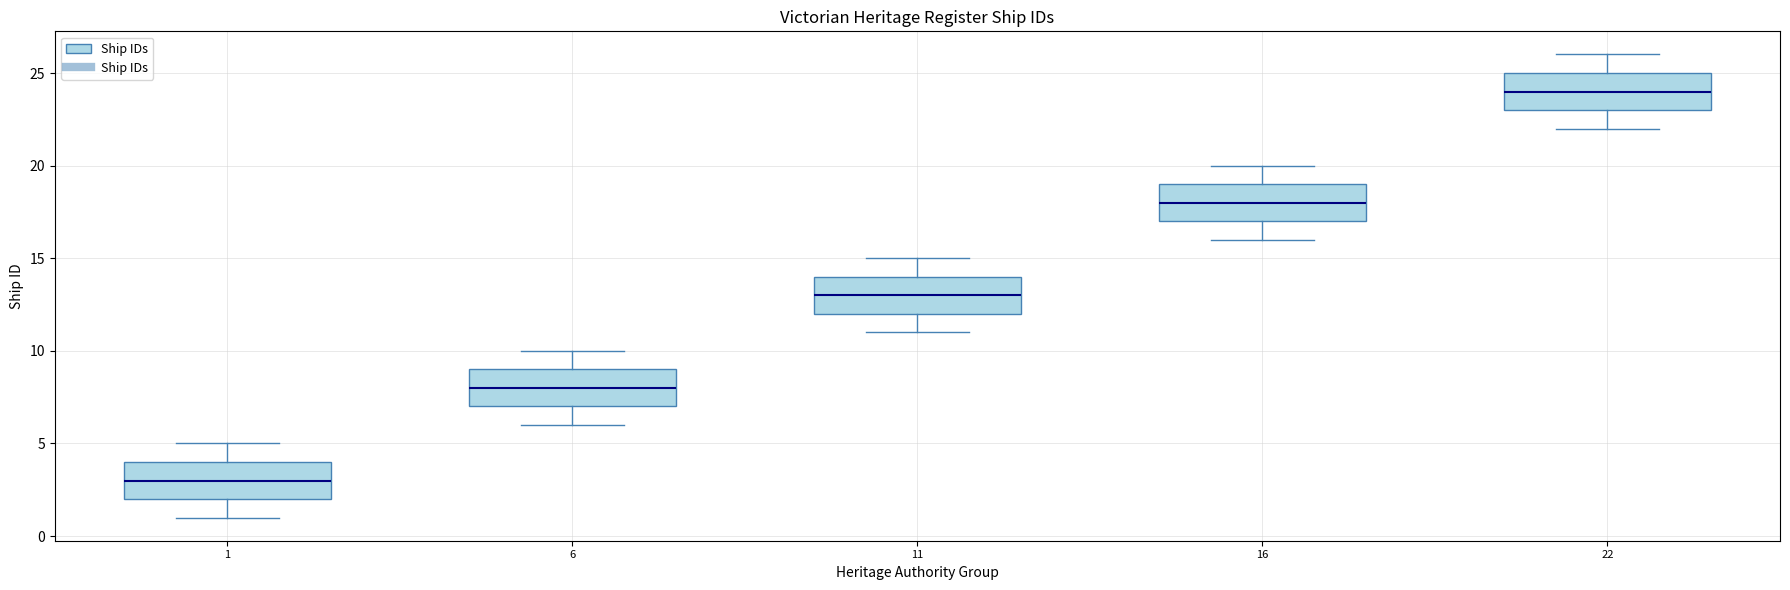

Reading left to right, transcribe this box plot: for each box, give where its median line is, the range the box spans, and where its two whiskers end, as read against the y-axis. The values are not printed on the chart, so give them approximately, as read against the axis.

1: median 3, box 2 to 4, whiskers 1 to 5
6: median 8, box 7 to 9, whiskers 6 to 10
11: median 13, box 12 to 14, whiskers 11 to 15
16: median 18, box 17 to 19, whiskers 16 to 20
22: median 24, box 23 to 25, whiskers 22 to 26